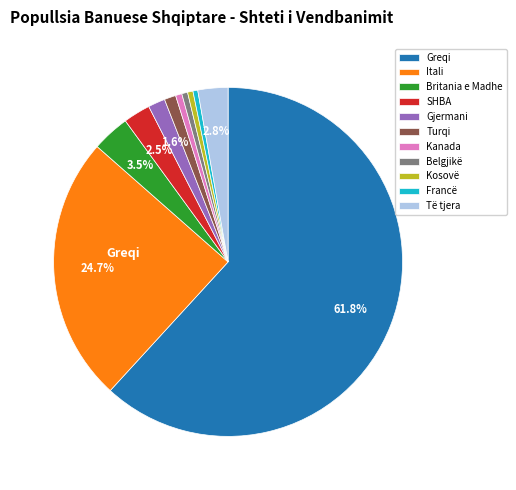

Is it true that Itali is 25% of the pie?

True